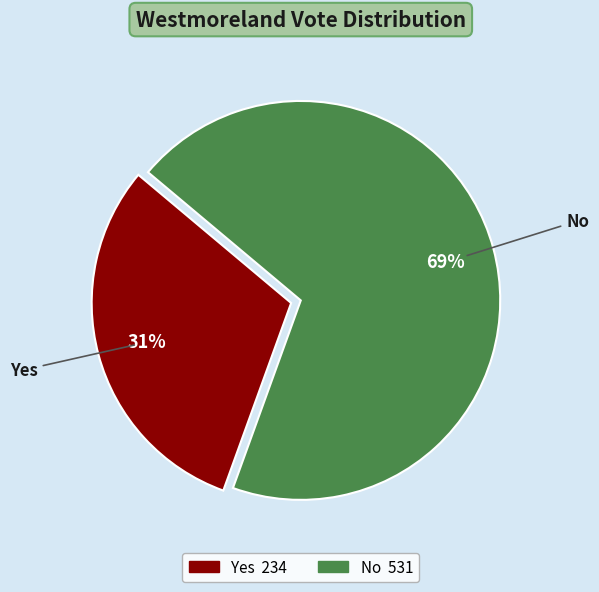

To the nearest percent, what is the combined percentage of Yes and No?

100%